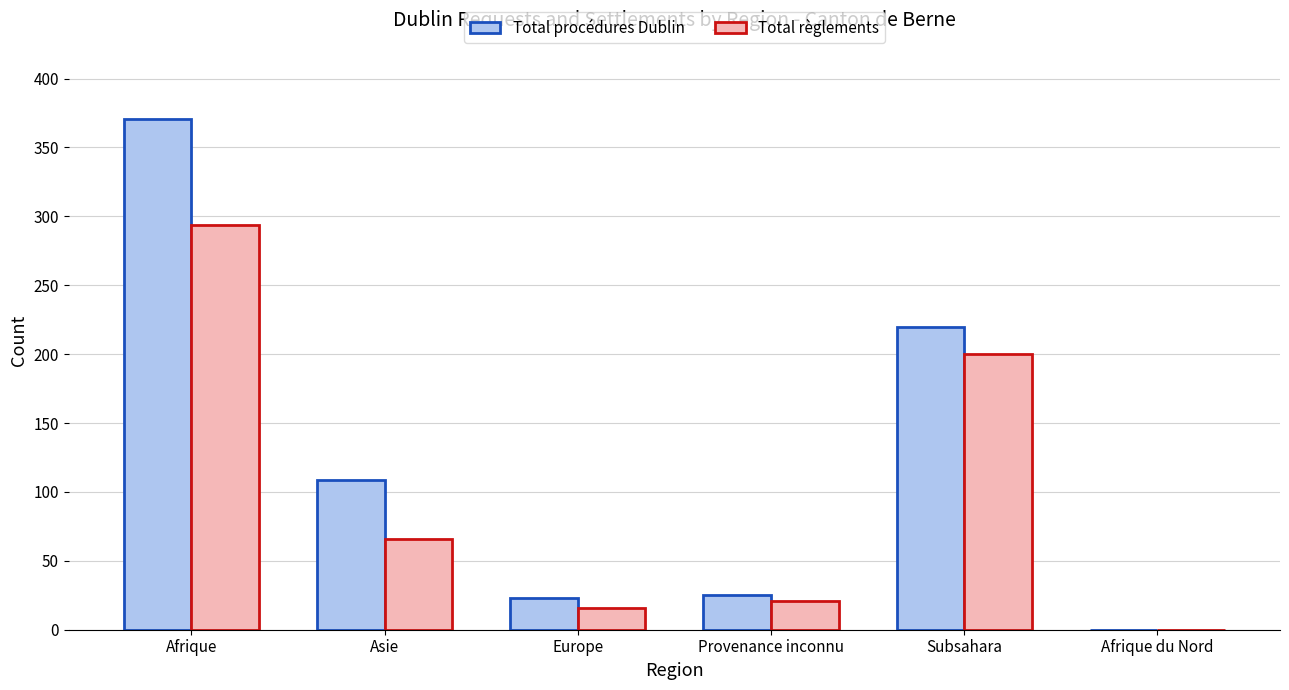

What is the average value of the Total règlements series?

100